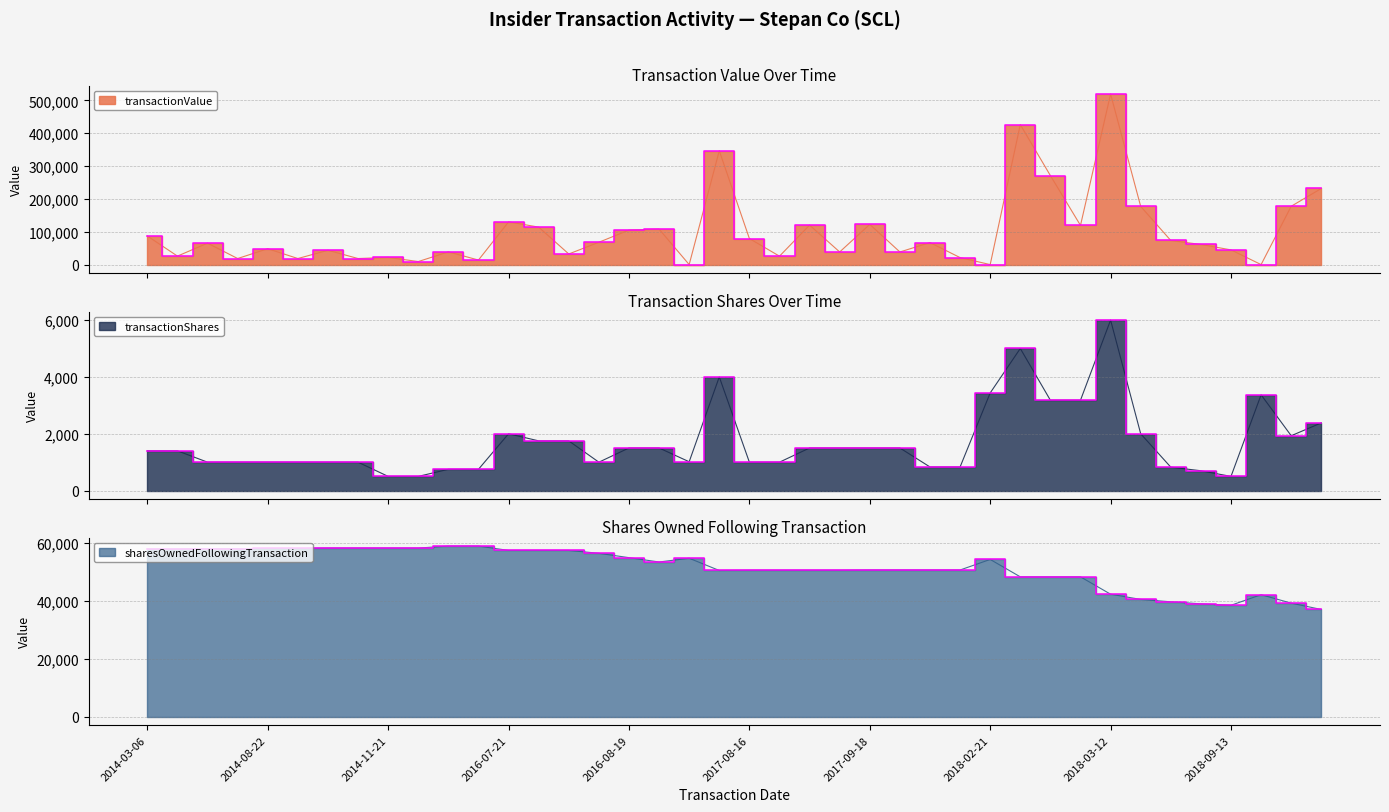

What is the average value of the sharesOwnedFollowingTransaction series?

51579